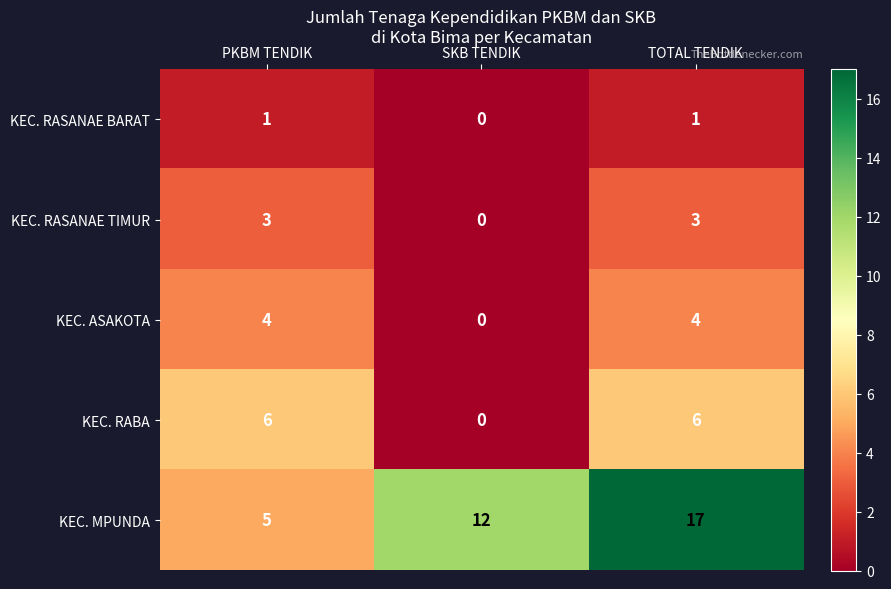

What is the approximate value of KEC. ASAKOTA at PKBM TENDIK?

4